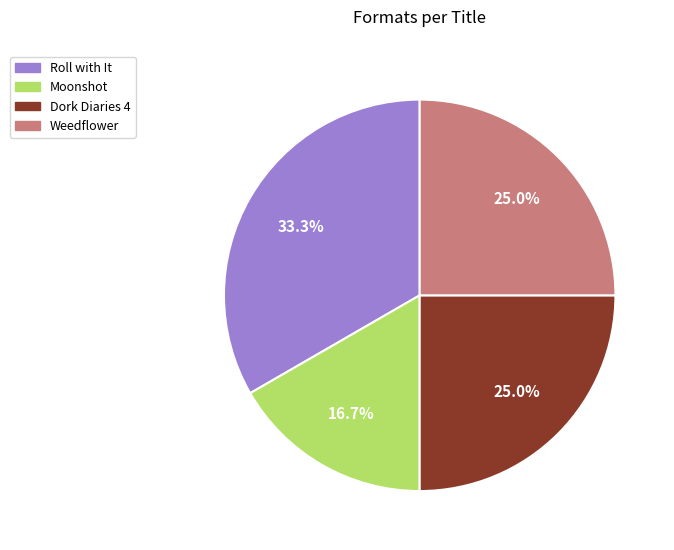

Does any single category account for the majority?

No